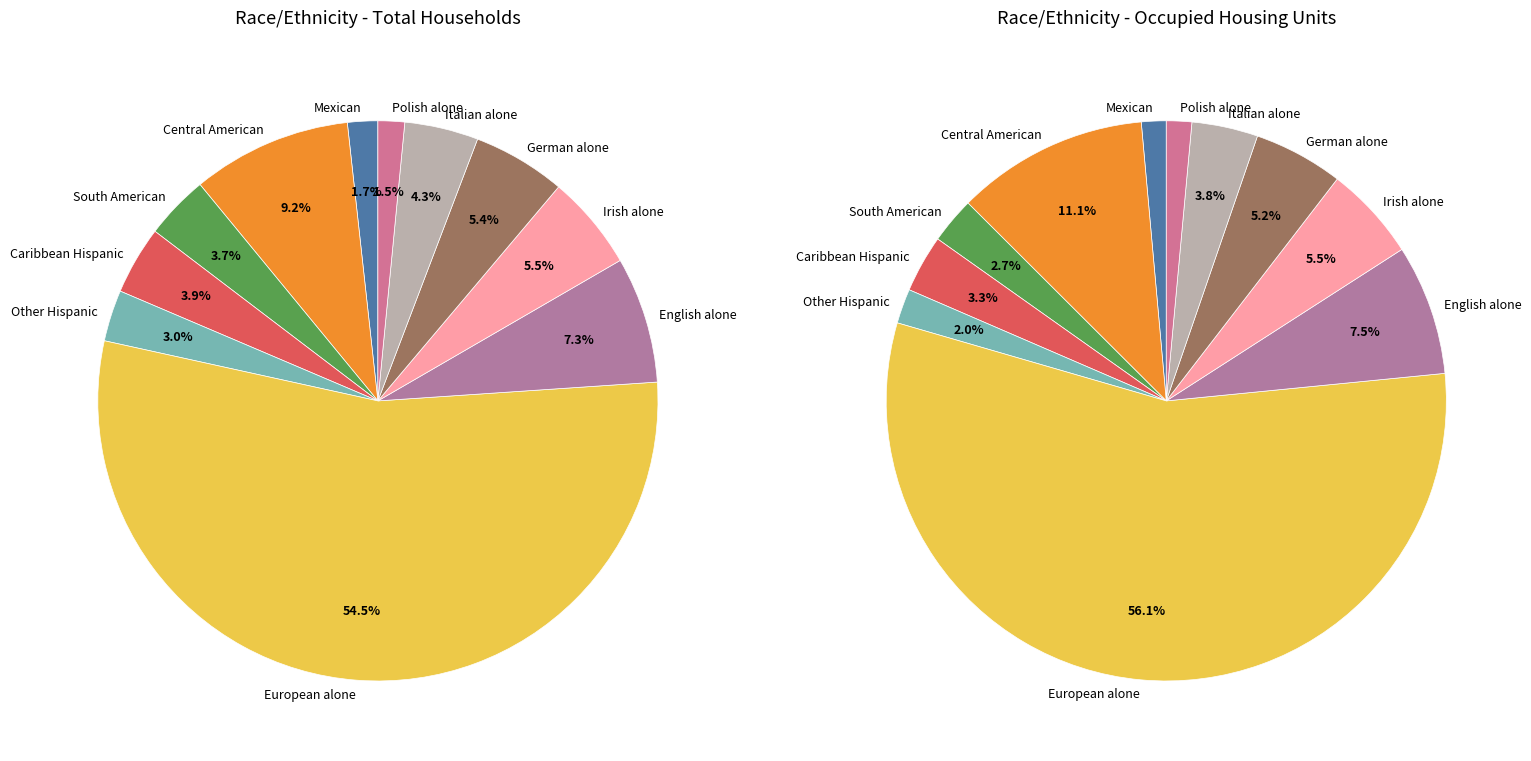

How many slices are in this pie chart?

11